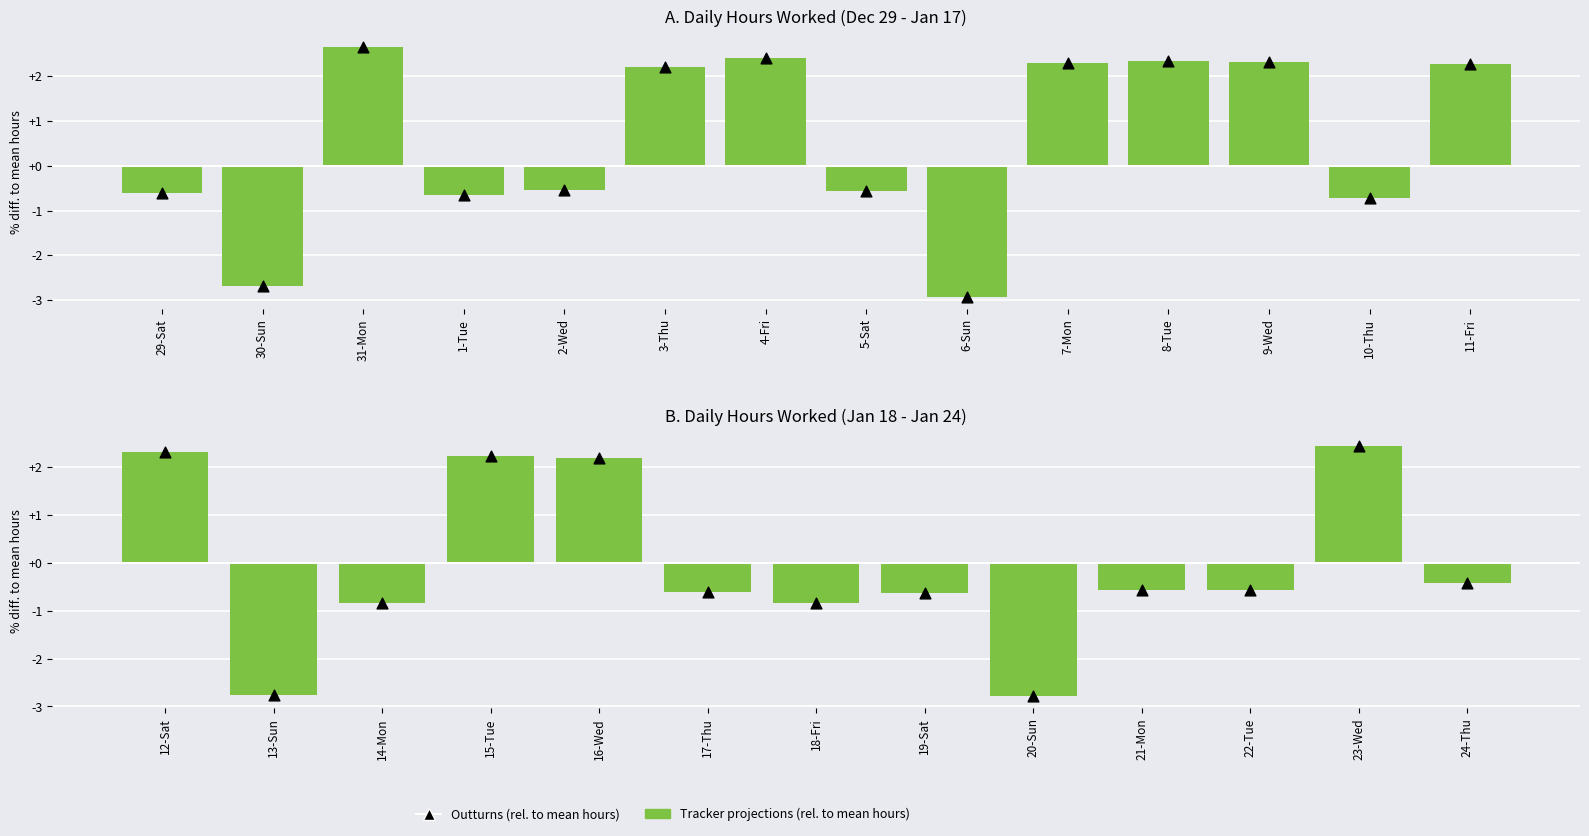

Which series has the largest Y range (max minus min)?

Tracker projections (rel. to mean hours)